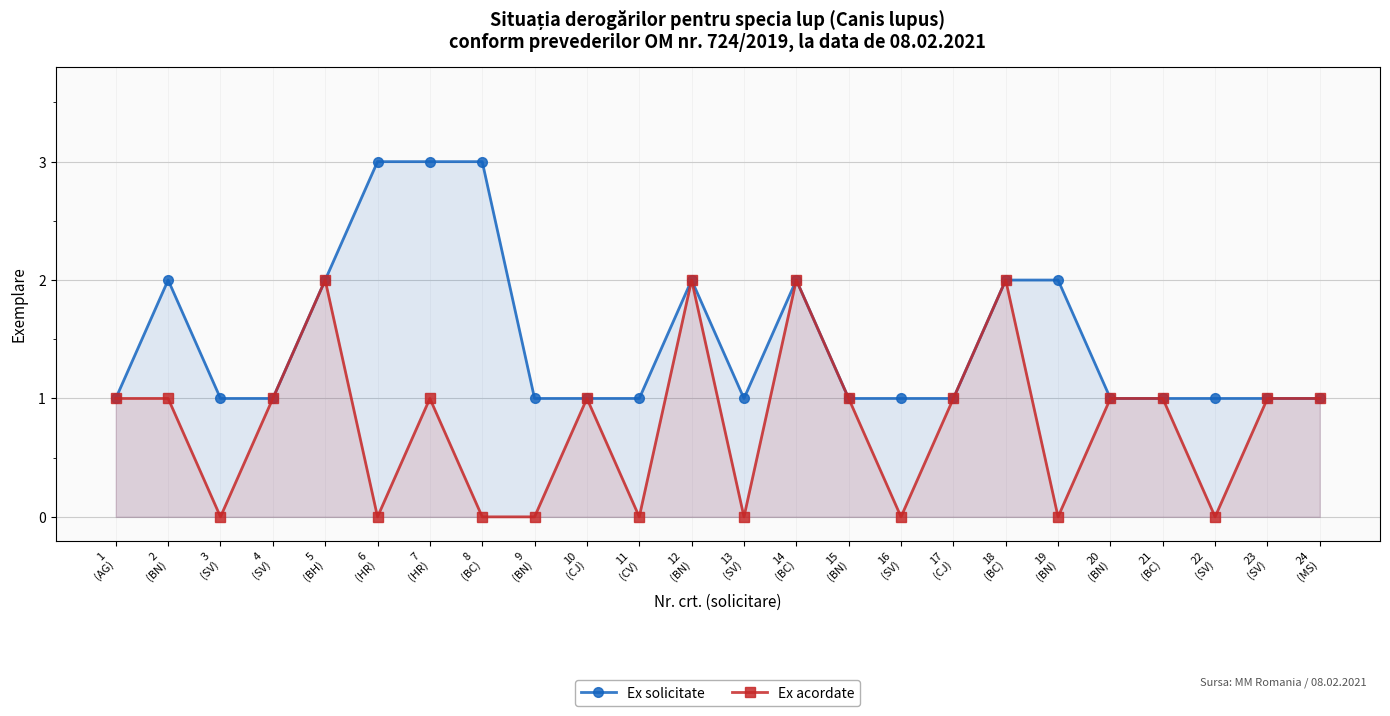

Reading right to left, extract all data points from this chart.

Ex solicitate: 1	1	1	1	1	2	2	1	1	1	2	1	2	1	1	1	3	3	3	2	1	1	2	1
Ex acordate: 1	1	0	1	1	0	2	1	0	1	2	0	2	0	1	0	0	1	0	2	1	0	1	1